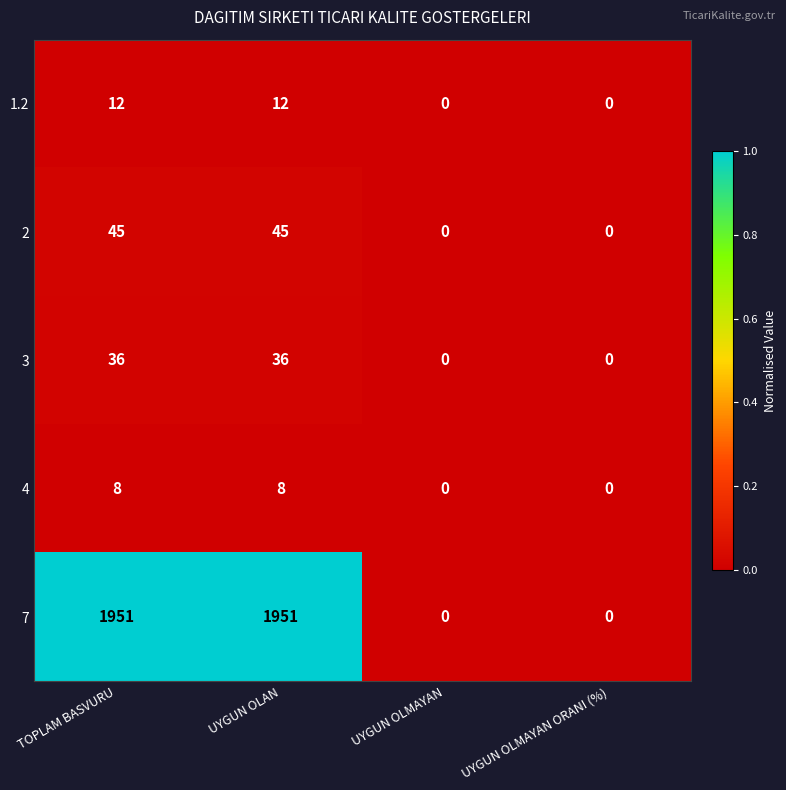

Reading left to right, what are all the values shown in this chart?

1.2: TOPLAM BASVURU=12	UYGUN OLAN=12	UYGUN OLMAYAN=0	UYGUN OLMAYAN ORANI (%)=0
2: TOPLAM BASVURU=45	UYGUN OLAN=45	UYGUN OLMAYAN=0	UYGUN OLMAYAN ORANI (%)=0
3: TOPLAM BASVURU=36	UYGUN OLAN=36	UYGUN OLMAYAN=0	UYGUN OLMAYAN ORANI (%)=0
4: TOPLAM BASVURU=8	UYGUN OLAN=8	UYGUN OLMAYAN=0	UYGUN OLMAYAN ORANI (%)=0
7: TOPLAM BASVURU=1951	UYGUN OLAN=1951	UYGUN OLMAYAN=0	UYGUN OLMAYAN ORANI (%)=0